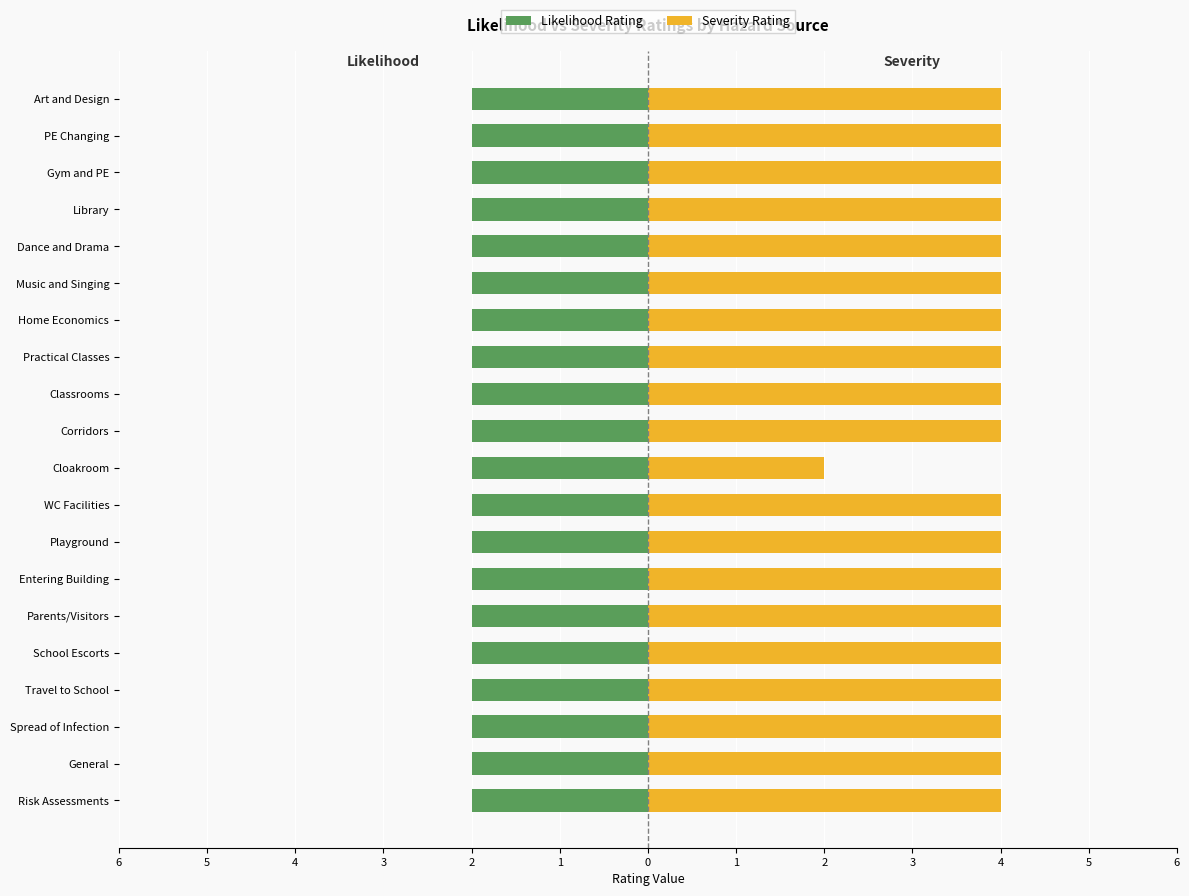

True or false: Likelihood Rating has a value of 0.3 at 14.

False